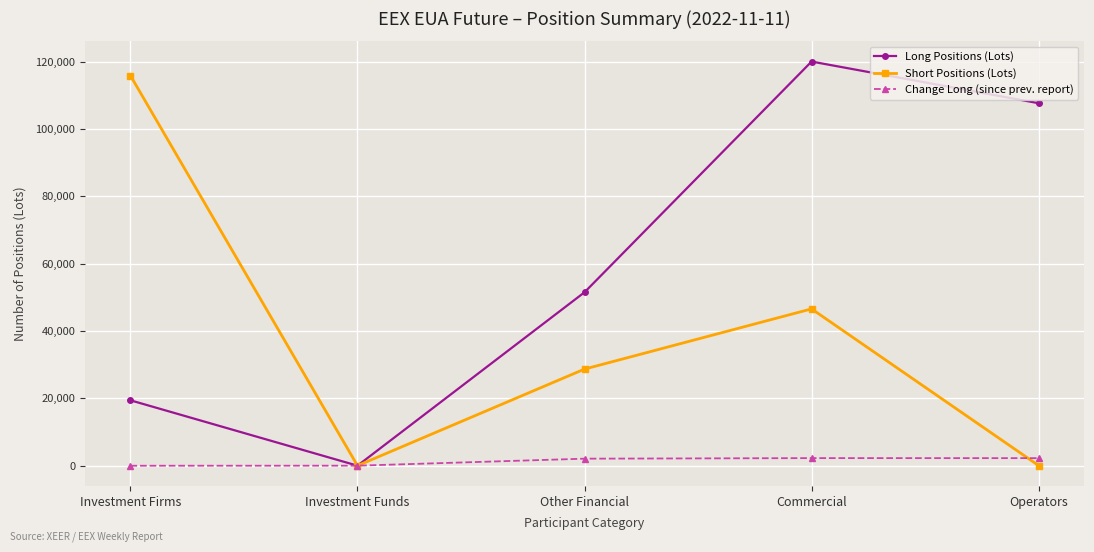

What position from the right is Commercial?

2